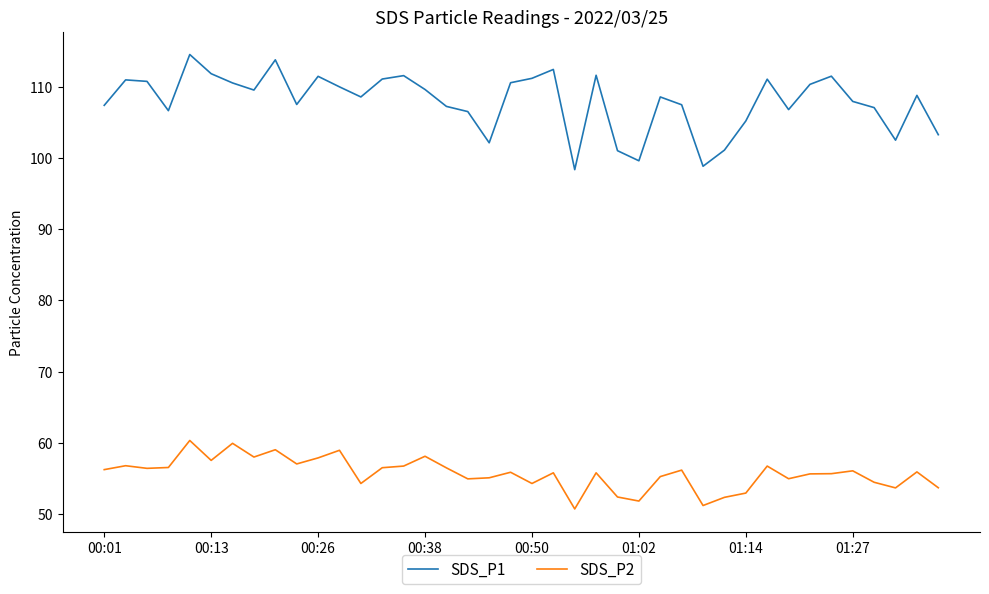

Count the number of data series in this chart.

2